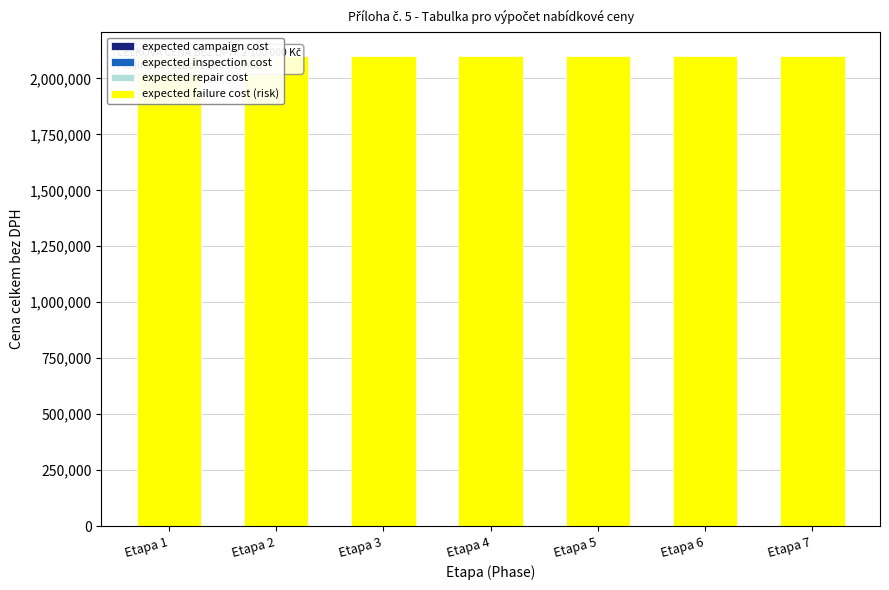

The value of expected campaign cost at Etapa 1 is 0. True or false?

True